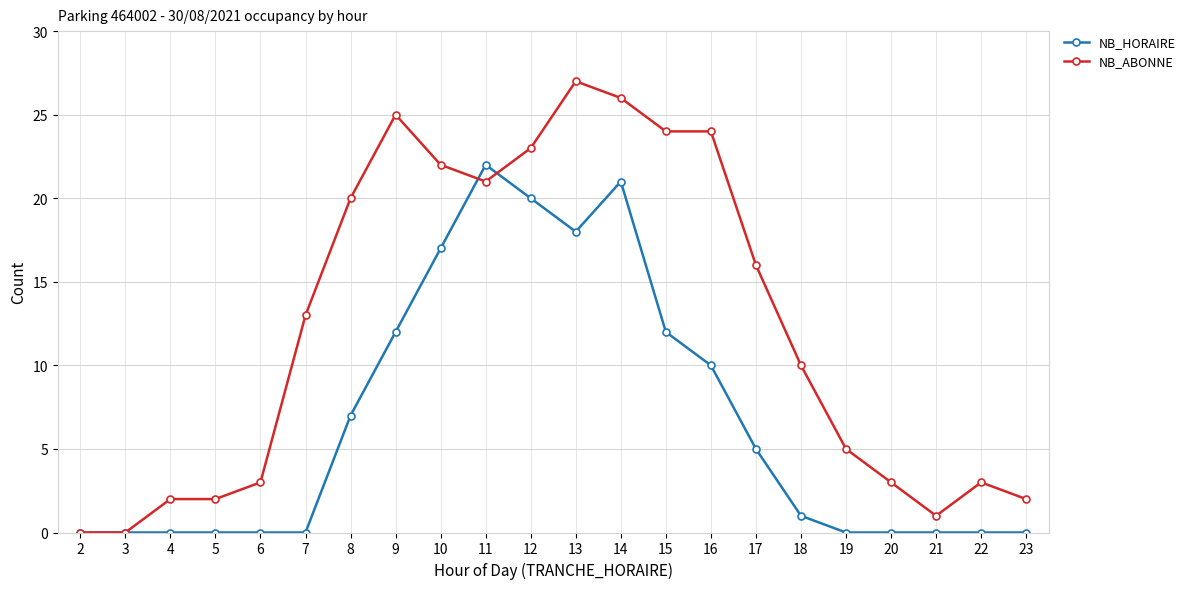

True or false: NB_HORAIRE has a value of 10 at 16.

True